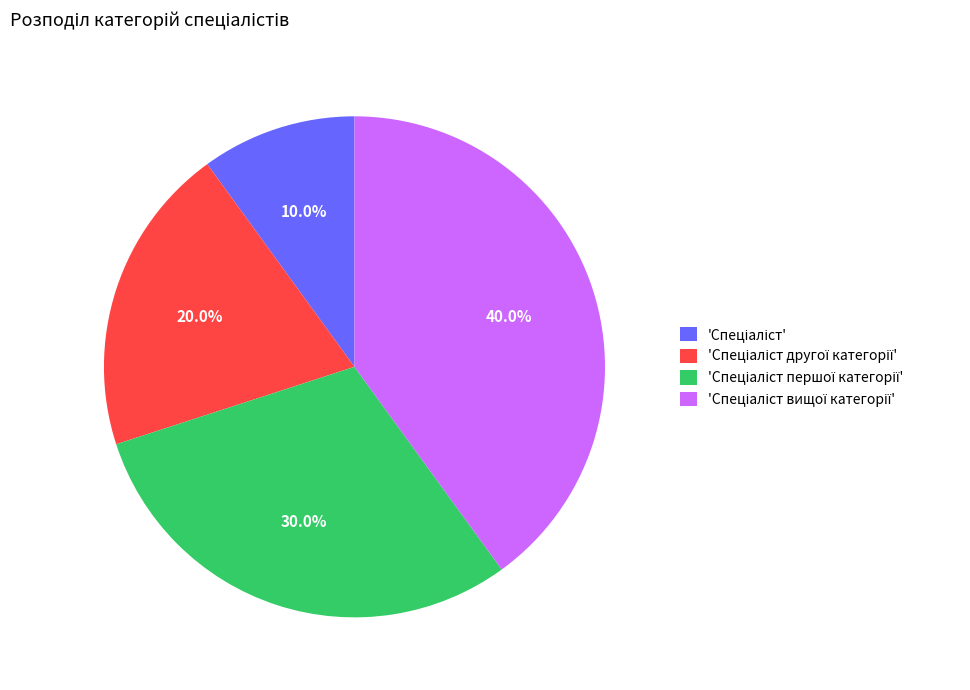

Is there any slice that represents more than half of the pie?

No